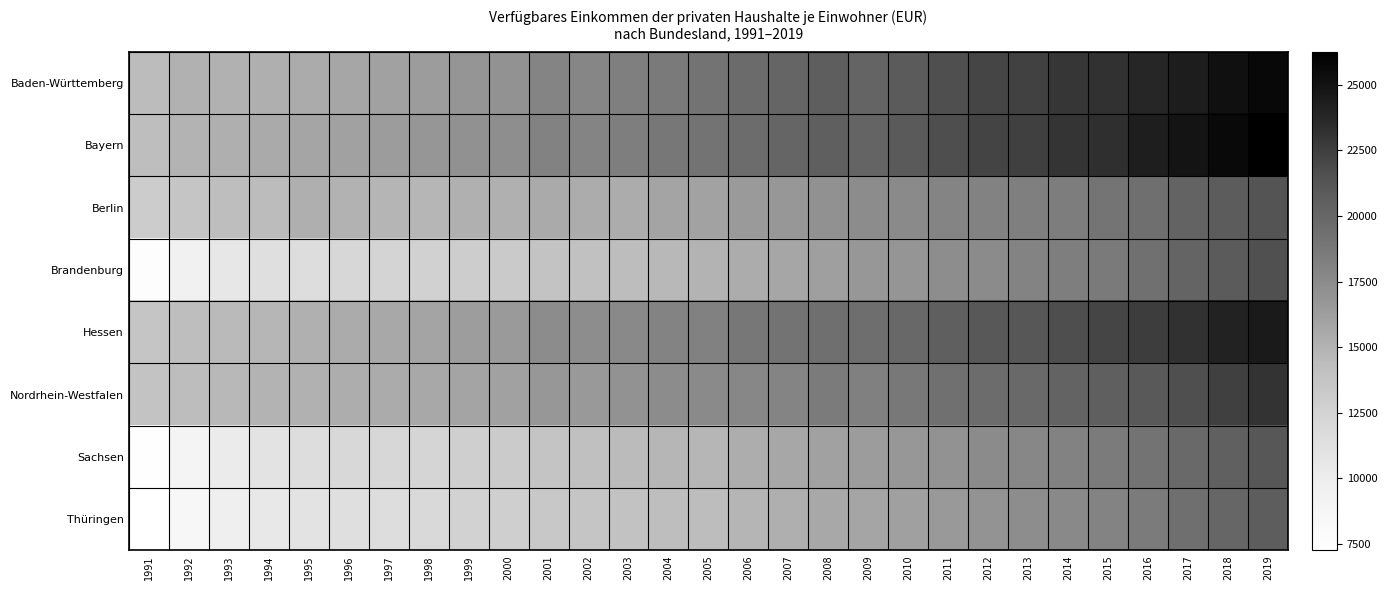

Reading right to left, list all the values displayed in this chart.

Baden-Württemberg: 2019=25730	2018=25143	2017=24345	2016=23755	2015=23206	2014=22920	2013=22365	2012=22128	2011=21609	2010=20770	2009=20130	2008=20569	2007=20092	2006=19691	2005=19092	2004=18657	2003=18315	2002=17844	2001=17911	2000=17006	1999=16794	1998=16328	1997=16060	1996=15736	1995=15430	1994=15262	1993=15100	1992=15059	1991=14432
Bayern: 2019=26256	2018=25631	2017=24909	2016=24253	2015=23349	2014=23047	2013=22422	2012=22241	2011=21706	2010=20852	2009=20126	2008=20535	2007=20084	2006=19612	2005=19122	2004=18768	2003=18326	2002=17919	2001=18092	2000=17244	1999=17090	1998=16708	1997=16346	1996=16077	1995=15826	1994=15539	1993=15208	1992=14945	1991=14238
Berlin: 2019=21327	2018=20721	2017=20200	2016=19406	2015=19034	2014=18444	2013=18278	2012=18089	2011=17935	2010=17530	2009=17355	2008=17063	2007=16642	2006=16497	2005=16014	2004=15884	2003=15360	2002=15414	2001=15514	2000=15164	1999=15139	1998=14761	1997=14860	1996=15023	1995=15211	1994=14450	1993=14245	1992=13689	1991=13067
Brandenburg: 2019=21558	2018=20770	2017=20154	2016=19293	2015=18646	2014=18346	2013=17968	2012=17481	2011=17320	2010=16785	2009=16624	2008=16207	2007=15741	2006=15382	2005=14971	2004=14651	2003=14328	2002=14080	2001=13815	2000=13255	1999=12999	1998=12605	1997=12391	1996=12191	1995=11630	1994=11343	1993=10561	1992=9356	1991=7624
Hessen: 2019=24540	2018=23964	2017=23189	2016=22594	2015=22121	2014=21667	2013=21123	2012=20997	2011=20537	2010=19932	2009=19436	2008=19365	2007=19063	2006=18762	2005=18151	2004=17944	2003=17622	2002=17345	2001=17374	2000=16473	1999=16276	1998=15909	1997=15612	1996=15454	1995=15178	1994=14802	1993=14546	1992=14271	1991=13673
Nordrhein-Westfalen: 2019=23093	2018=22461	2017=21625	2016=20971	2015=20526	2014=20178	2013=19804	2012=19633	2011=19350	2010=18745	2009=18173	2008=18545	2007=17933	2006=17768	2005=17505	2004=17360	2003=17005	2002=16584	2001=16644	2000=16038	1999=15905	1998=15610	1997=15469	1996=15297	1995=15119	1994=14911	1993=14668	1992=14372	1991=13841
Sachsen: 2019=21132	2018=20412	2017=19809	2016=19101	2015=18553	2014=18042	2013=17765	2012=17431	2011=17049	2010=16668	2009=16331	2008=16067	2007=15666	2006=15281	2005=14819	2004=14780	2003=14480	2002=14121	2001=13753	2000=13169	1999=12891	1998=12375	1997=12157	1996=12020	1995=11538	1994=10948	1993=10122	1992=8923	1991=7357
Thüringen: 2019=20640	2018=19965	2017=19394	2016=18601	2015=18017	2014=17583	2013=17316	2012=16907	2011=16549	2010=16101	2009=15834	2008=15639	2007=15219	2006=14858	2005=14340	2004=14254	2003=13935	2002=13653	2001=13441	2000=12851	1999=12596	1998=11977	1997=11568	1996=11354	1995=10917	1994=10410	1993=9736	1992=8576	1991=7257